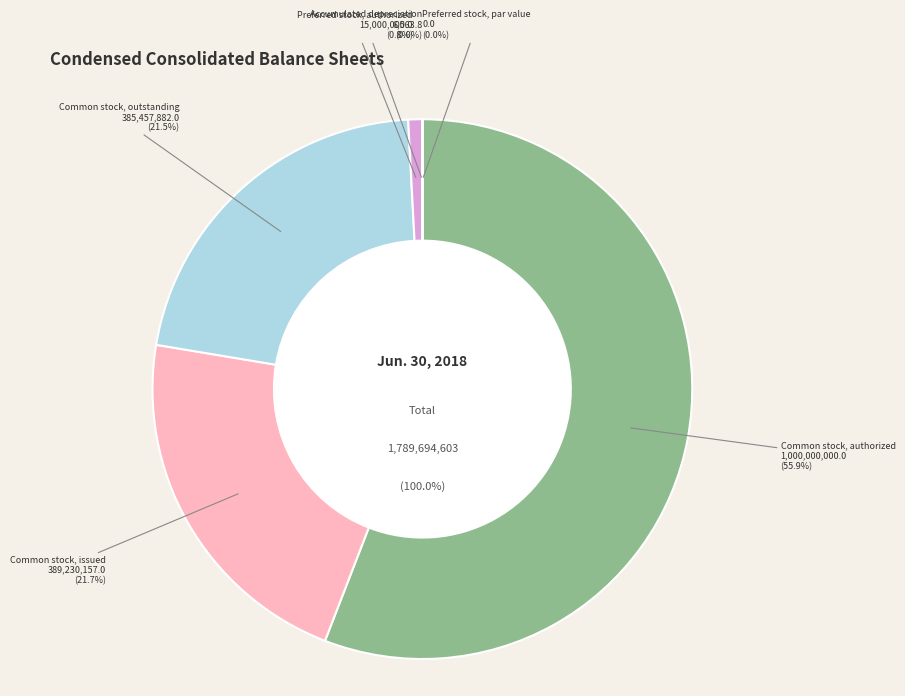

Combined, what portion of the pie is Common stock, authorized and Preferred stock, par value?

55.9%